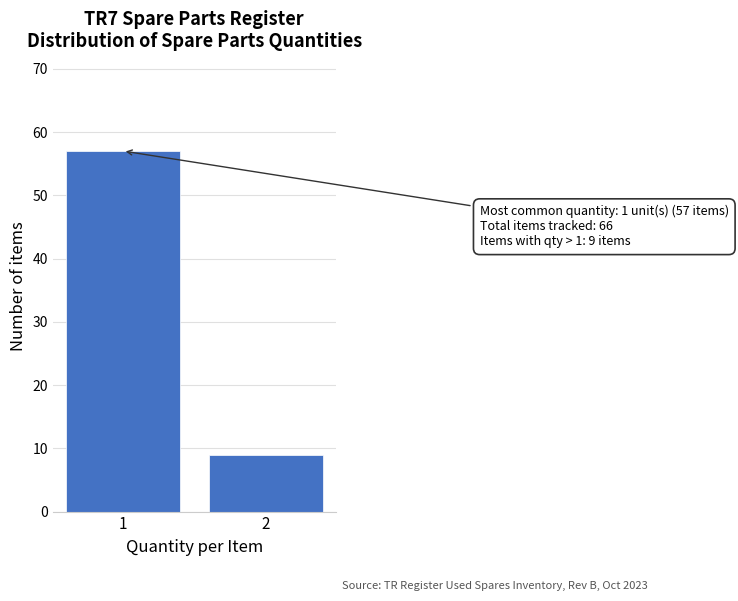

Reading right to left, list all the values displayed in this chart.

2=9	1=57